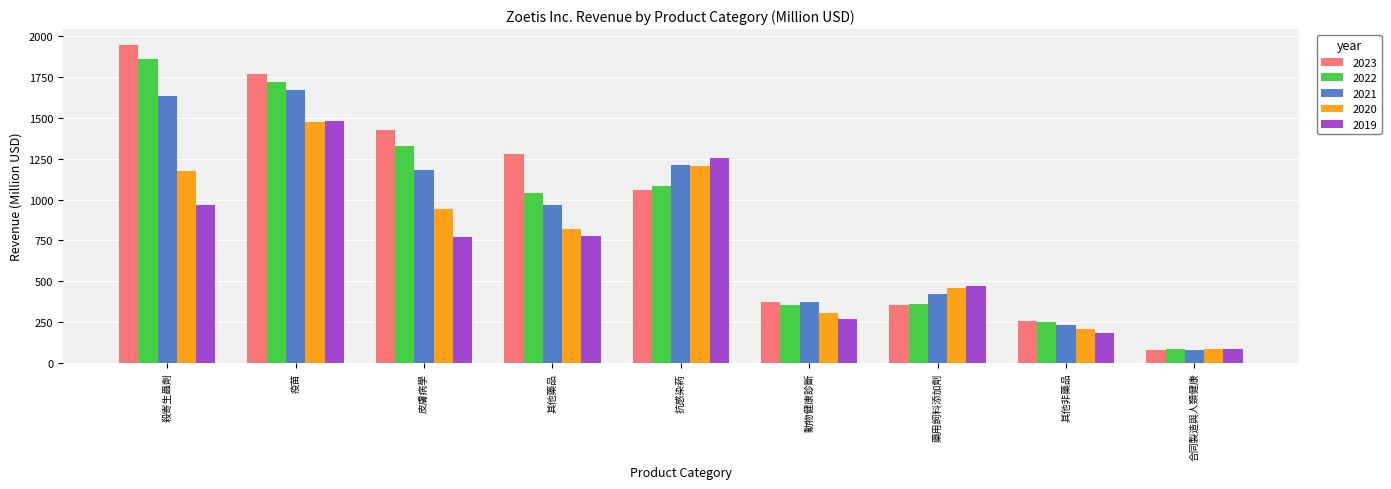

Which category has the highest value across all series?

殺寄生蟲劑